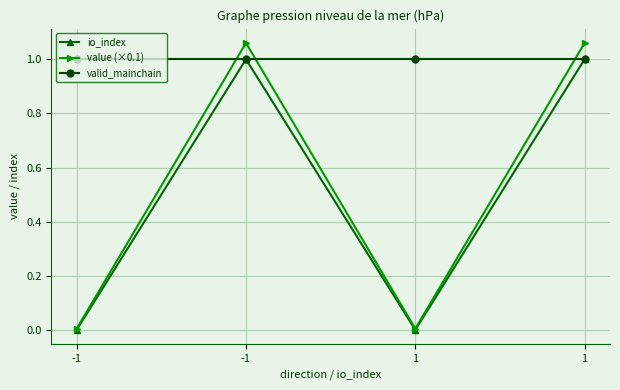

How many categories are shown in the chart?

4